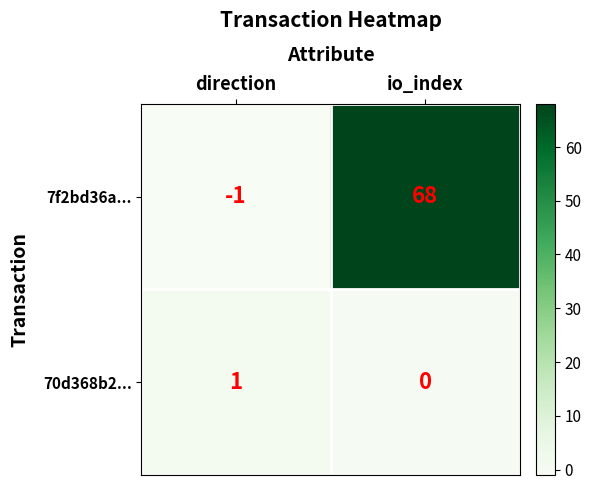

What is the difference between the maximum and minimum values in the 7f2bd36a... series?

69